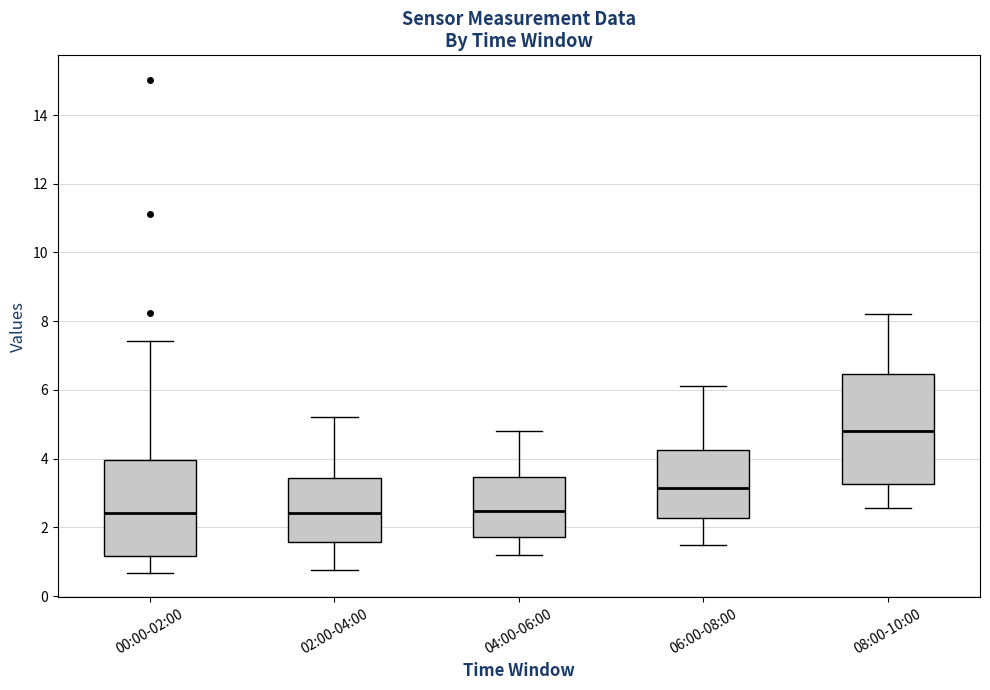

Where is the upper edge of the box for 02:00-04:00 on the y-axis? The values are not printed on the chart, so give them approximately, as read against the axis.

3.4